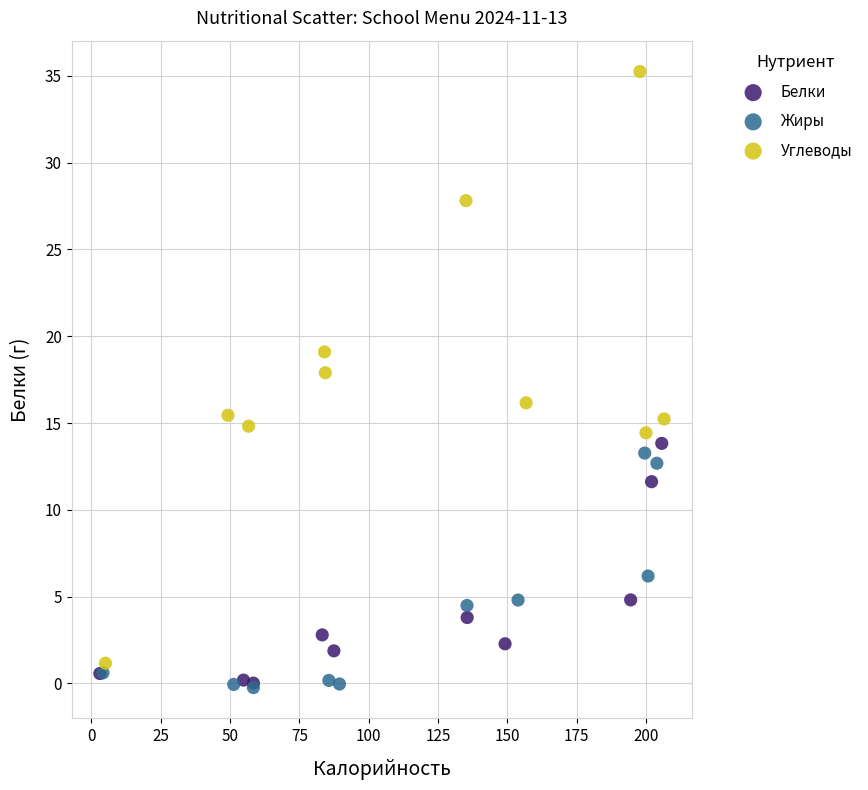

What are all the series names shown in the legend?

Белки, Жиры, Углеводы